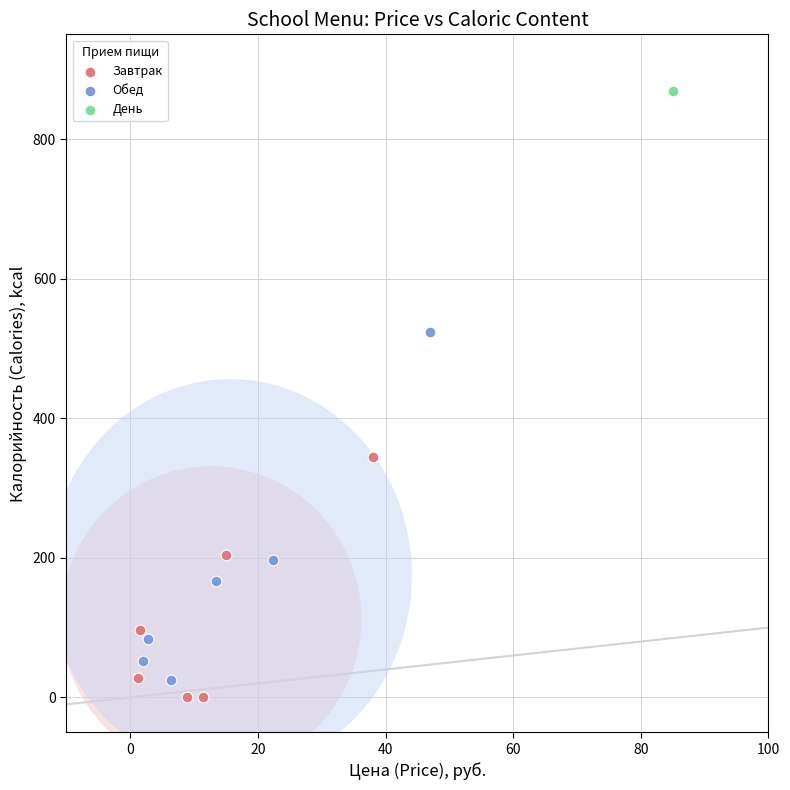

Which series contains the lowest Y value?

Завтрак